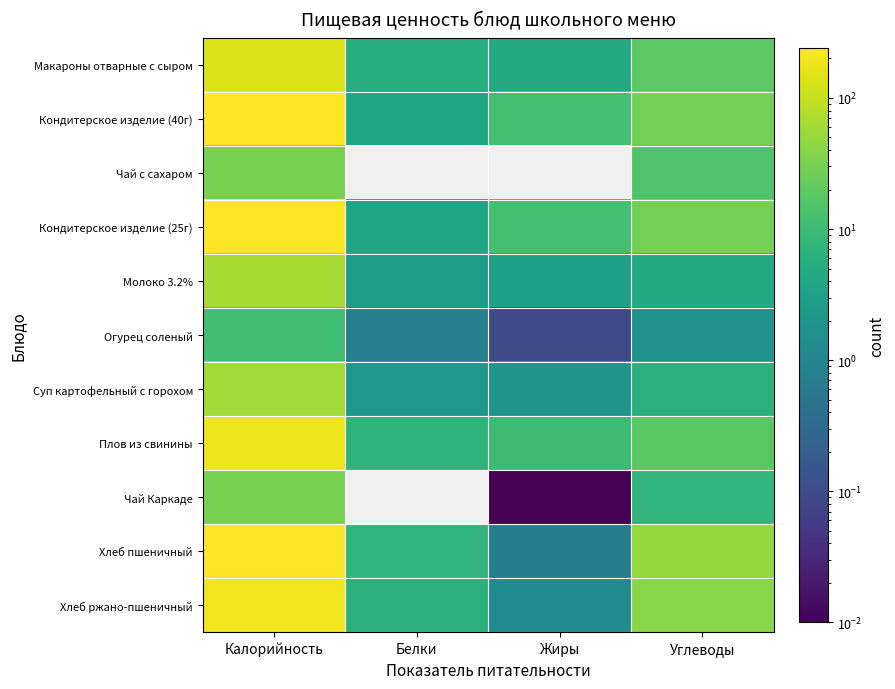

Reading left to right, extract all data points from this chart.

Макароны отварные с сыром: Калорийность=140.4	Белки=5.3	Жиры=4.8	Углеводы=19.1
Кондитерское изделие (40г): Калорийность=242.0	Белки=4.0	Жиры=12.0	Углеводы=29.5
Чай с сахаром: Калорийность=30.2	Белки=0.0	Жиры=0.0	Углеводы=15.1
Кондитерское изделие (25г): Калорийность=242.0	Белки=4.0	Жиры=12.0	Углеводы=29.5
Молоко 3.2%: Калорийность=60.9	Белки=2.9	Жиры=3.2	Углеводы=4.7
Огурец соленый: Калорийность=10.9	Белки=0.8	Жиры=0.1	Углеводы=1.7
Суп картофельный с горохом: Калорийность=59.3	Белки=2.2	Жиры=2.1	Углеводы=6.6
Плов из свинины: Калорийность=190.0	Белки=7.0	Жиры=10.0	Углеводы=18.0
Чай Каркаде: Калорийность=30.2	Белки=0.0	Жиры=0.0	Углеводы=7.5
Хлеб пшеничный: Калорийность=235.0	Белки=7.7	Жиры=0.7	Углеводы=49.3
Хлеб ржано-пшеничный: Калорийность=198.0	Белки=6.5	Жиры=1.3	Углеводы=39.5